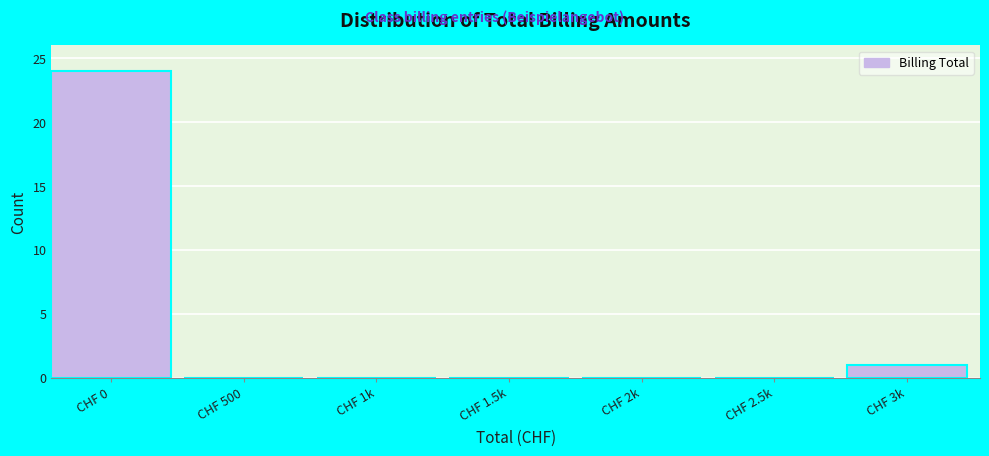

Reading left to right, list all the values displayed in this chart.

CHF 0=24	CHF 500=0	CHF 1k=0	CHF 1.5k=0	CHF 2k=0	CHF 2.5k=0	CHF 3k=1